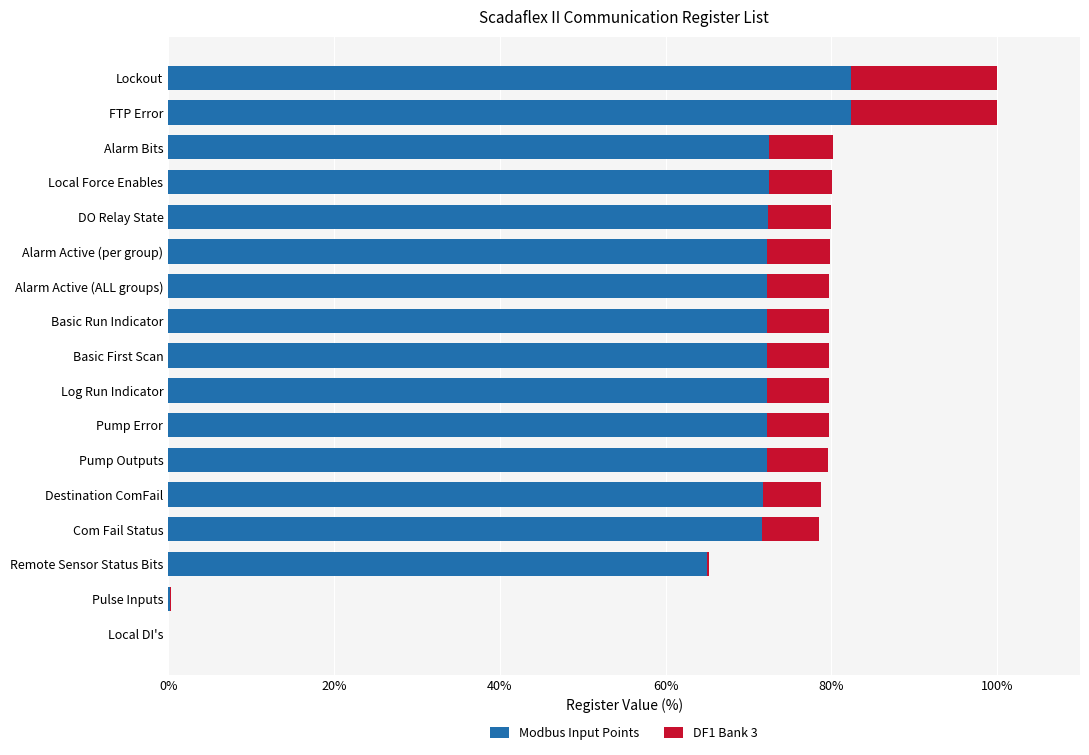

Is it true that Modbus Input Points equals 71.7 at Com Fail Status?

True